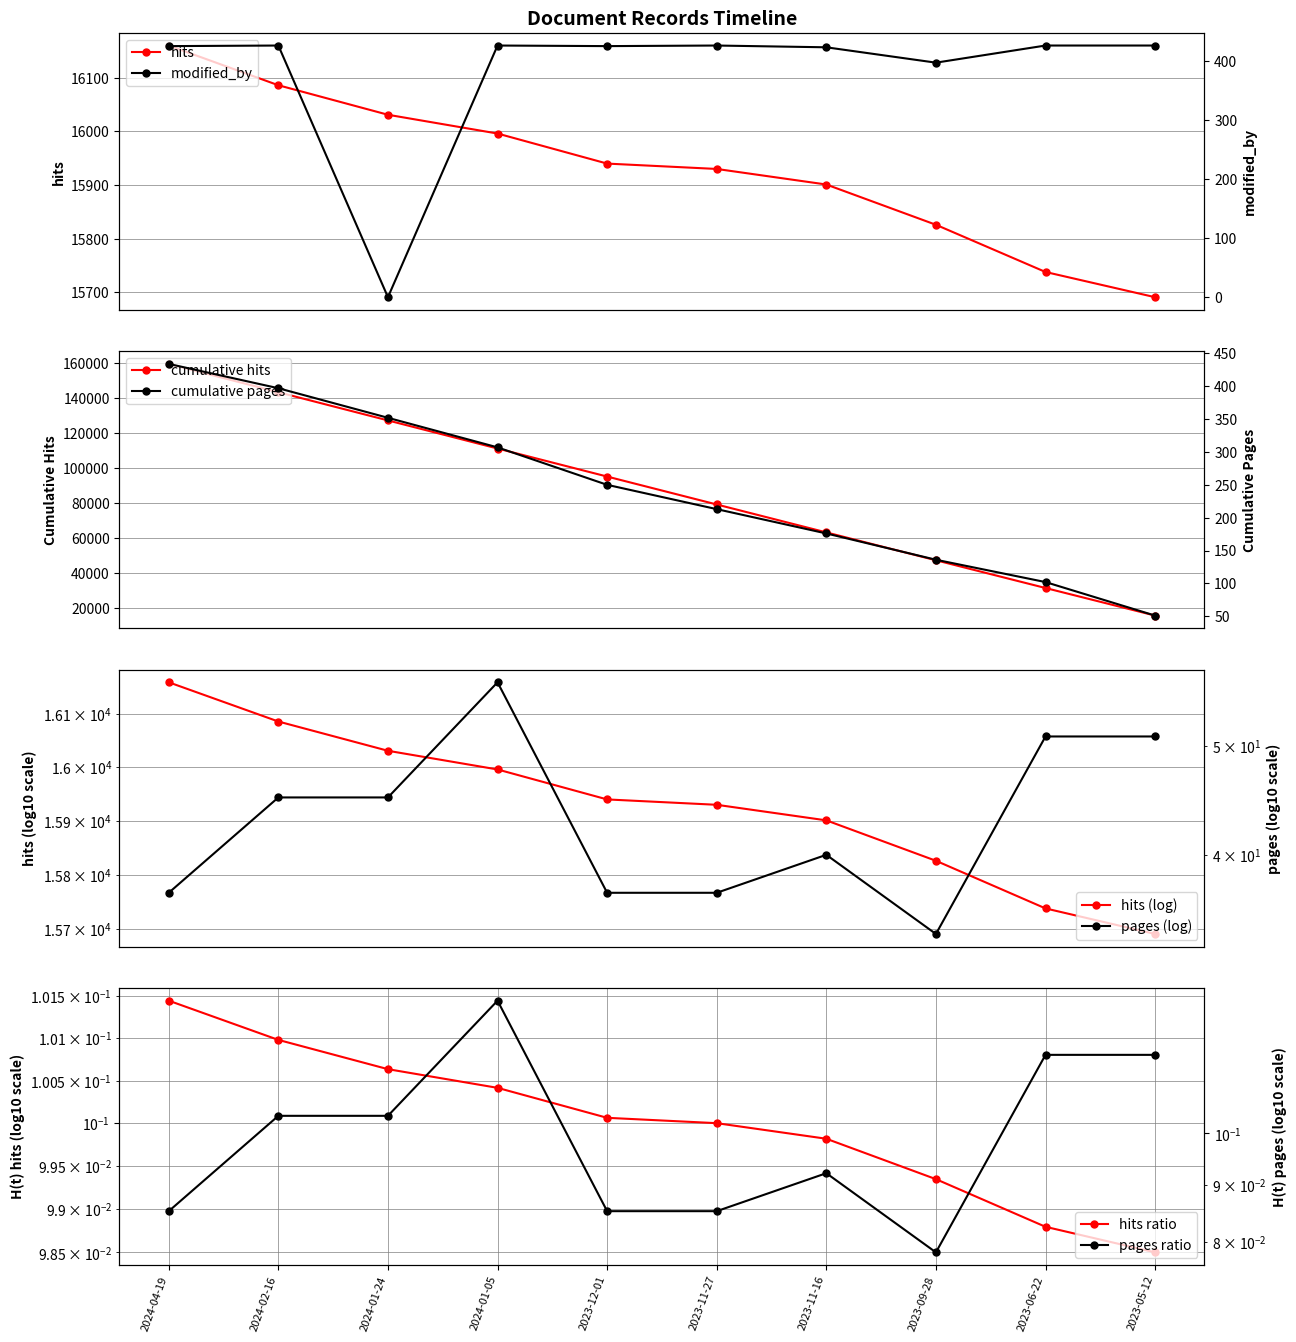

What is the value of the hits point at the 9th from the left?

15738